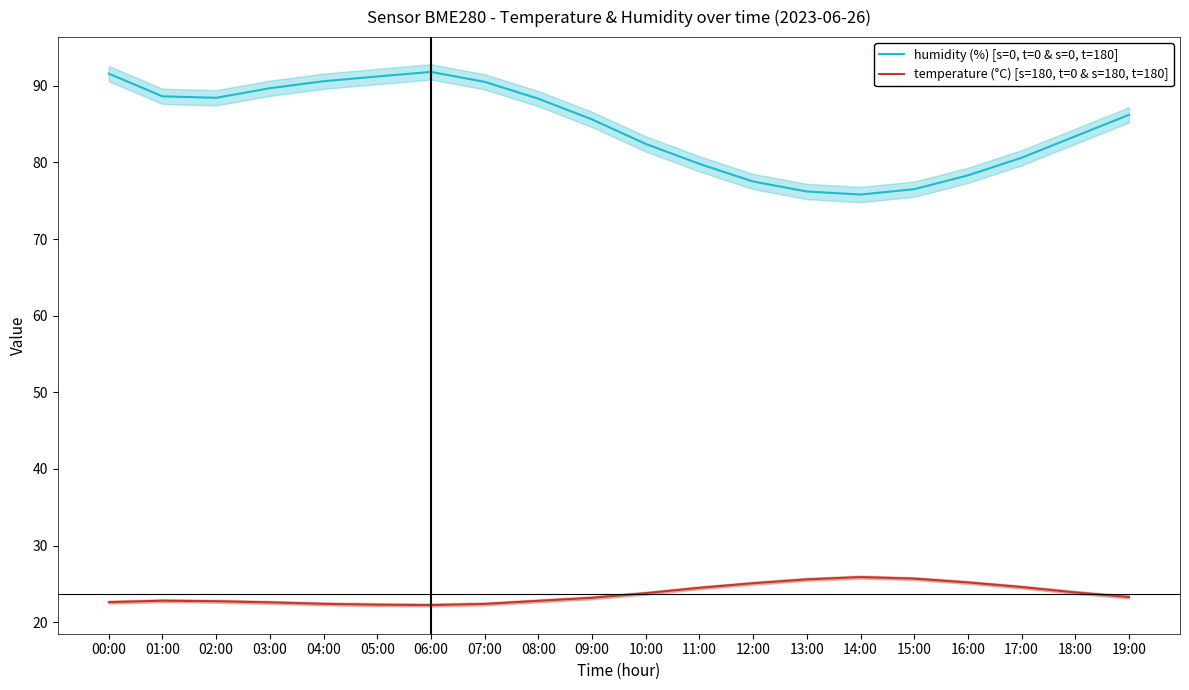

True or false: humidity (%) [s=0, t=0 & s=0, t=180] and temperature (°C) [s=180, t=0 & s=180, t=180] intersect in this chart.

False